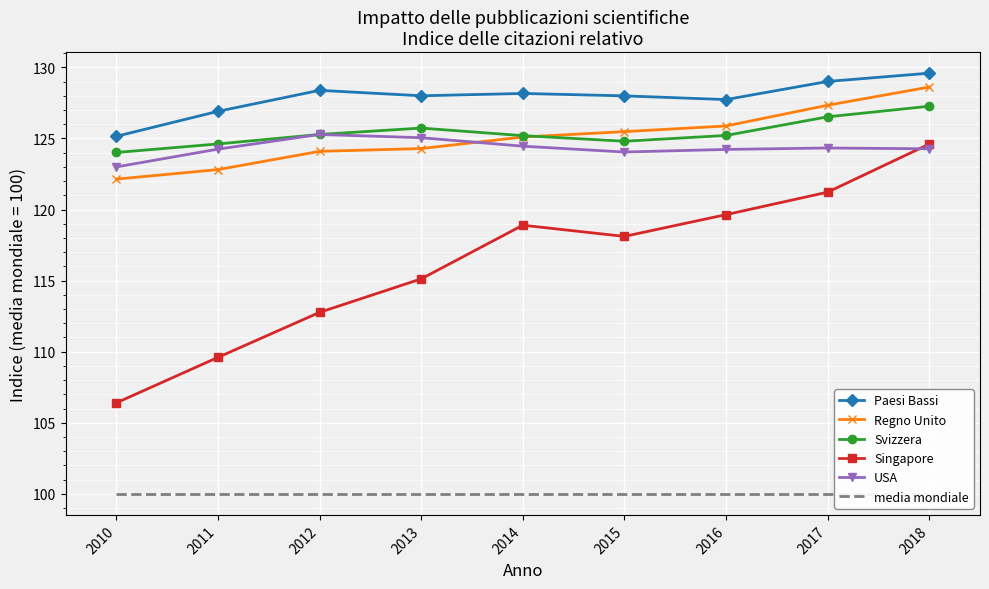

Reading right to left, list all the values displayed in this chart.

Paesi Bassi: 129.6	129.0	127.7	128.0	128.2	128.0	128.4	126.9	125.1
Regno Unito: 128.6	127.3	125.9	125.5	125.1	124.3	124.1	122.8	122.1
Svizzera: 127.3	126.5	125.2	124.8	125.2	125.7	125.3	124.6	124.0
Singapore: 124.6	121.2	119.6	118.1	118.9	115.1	112.8	109.6	106.4
USA: 124.3	124.3	124.2	124.0	124.5	125.1	125.3	124.2	123.0
media mondiale: 100.0	100.0	100.0	100.0	100.0	100.0	100.0	100.0	100.0